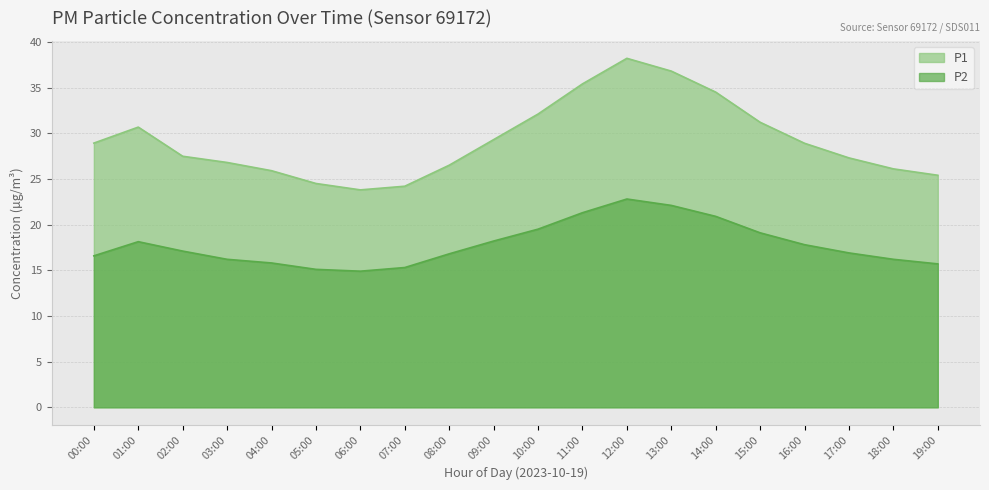

What is the label of the 1st point from the left?

00:00